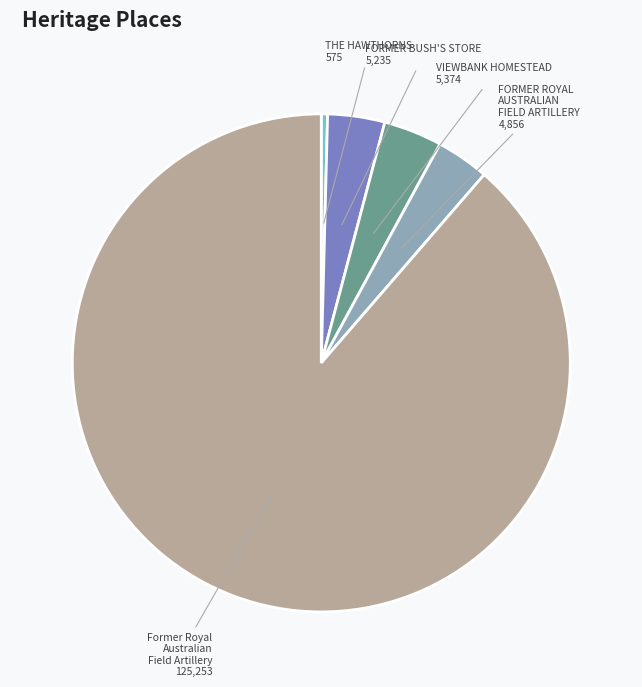

Does any single category account for the majority?

Yes